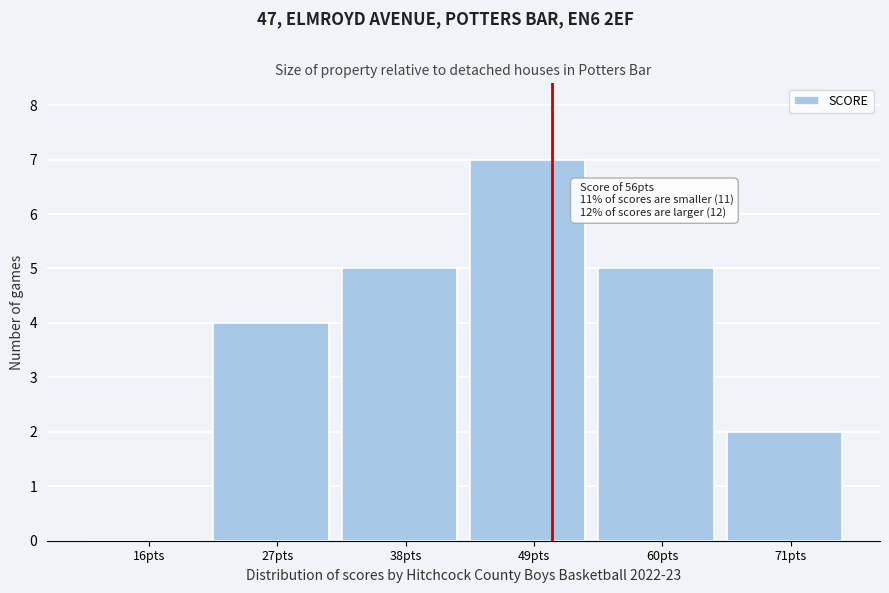

Reading left to right, what are all the values shown in this chart?

16pts=0	27pts=4	38pts=5	49pts=7	60pts=5	71pts=2